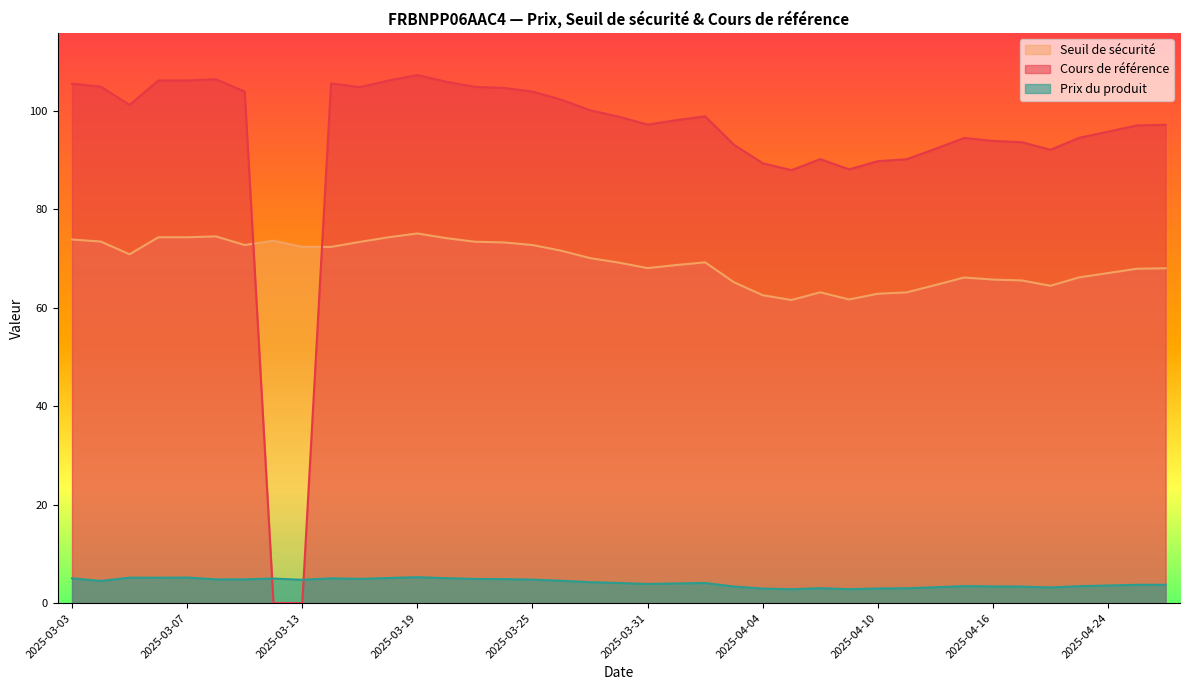

The value of Seuil de sécurité at 2025-04-10 is 88.1. True or false?

False